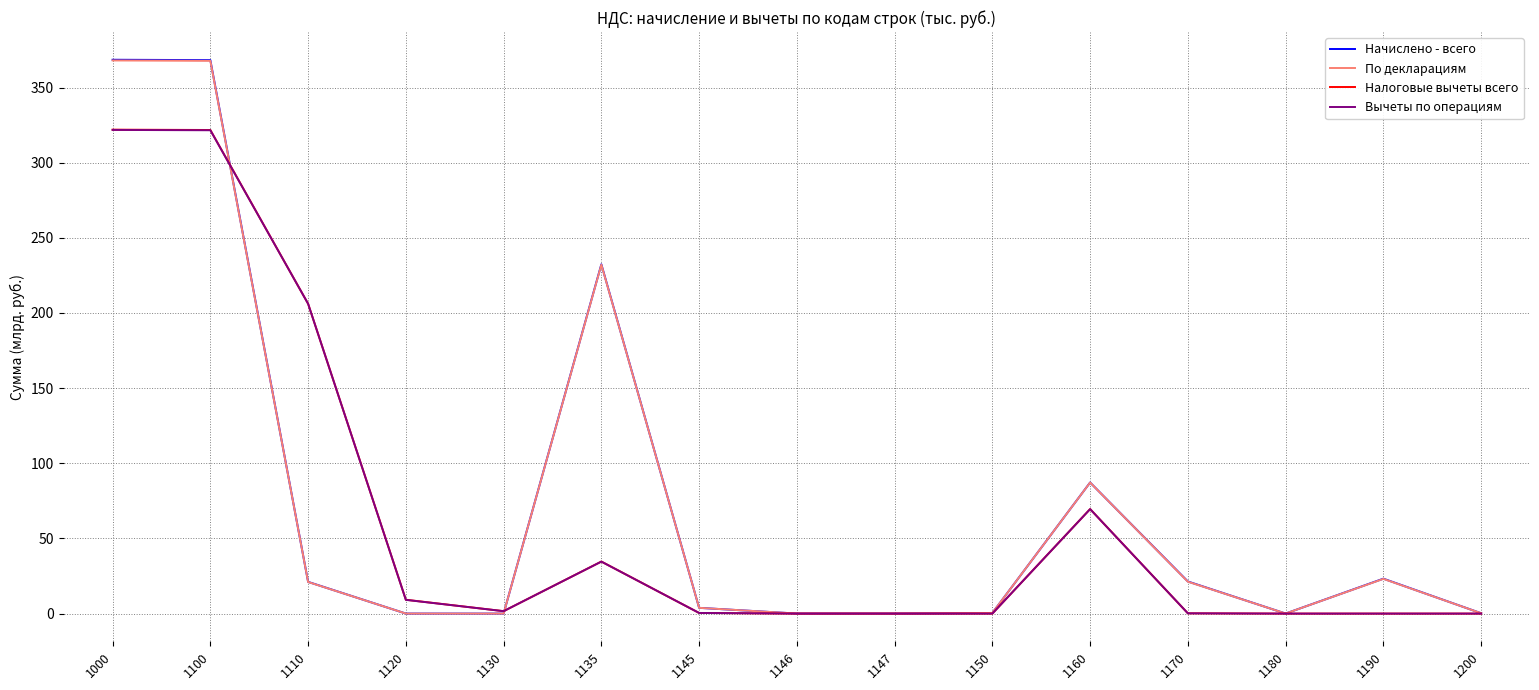

Which series has the widest spread of values?

Начислено - всего